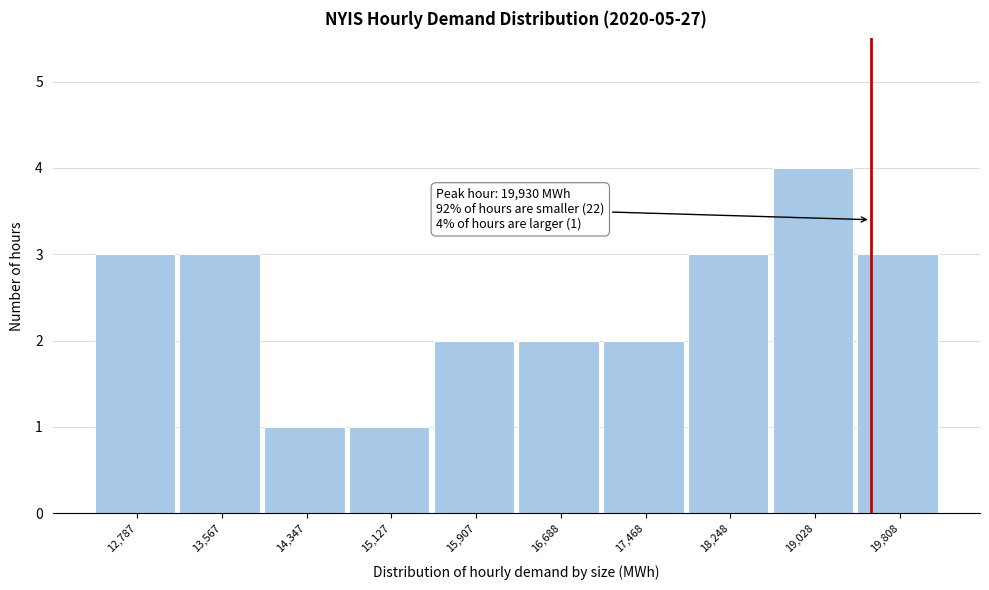

Reading left to right, extract all data points from this chart.

12,787=3	13,567=3	14,347=1	15,127=1	15,907=2	16,688=2	17,468=2	18,248=3	19,028=4	19,808=3